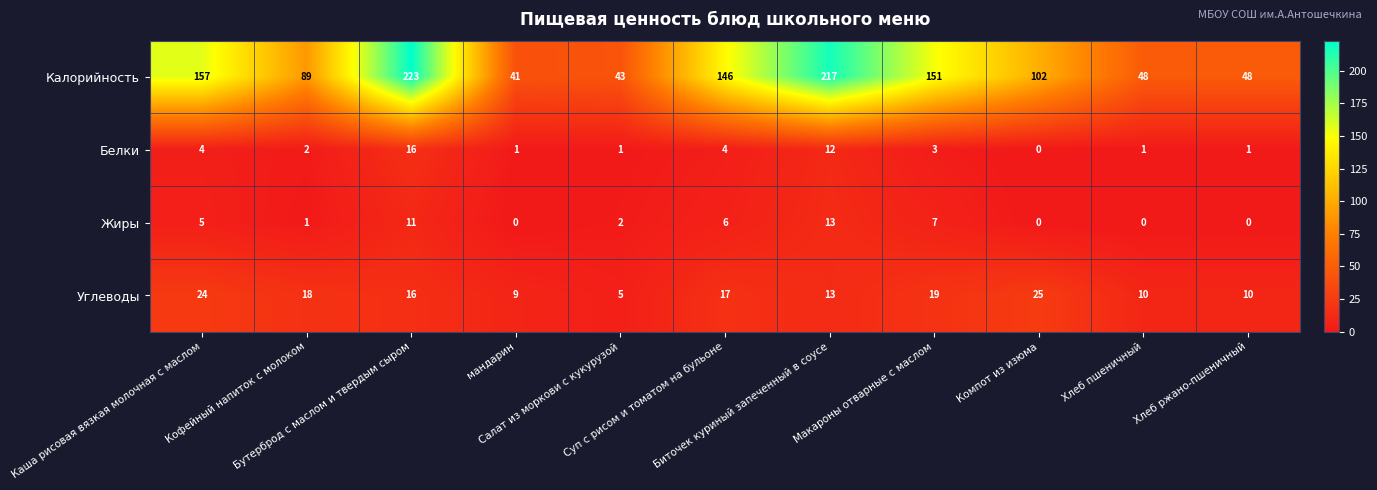

What is the sum of all Калорийность values?

1265